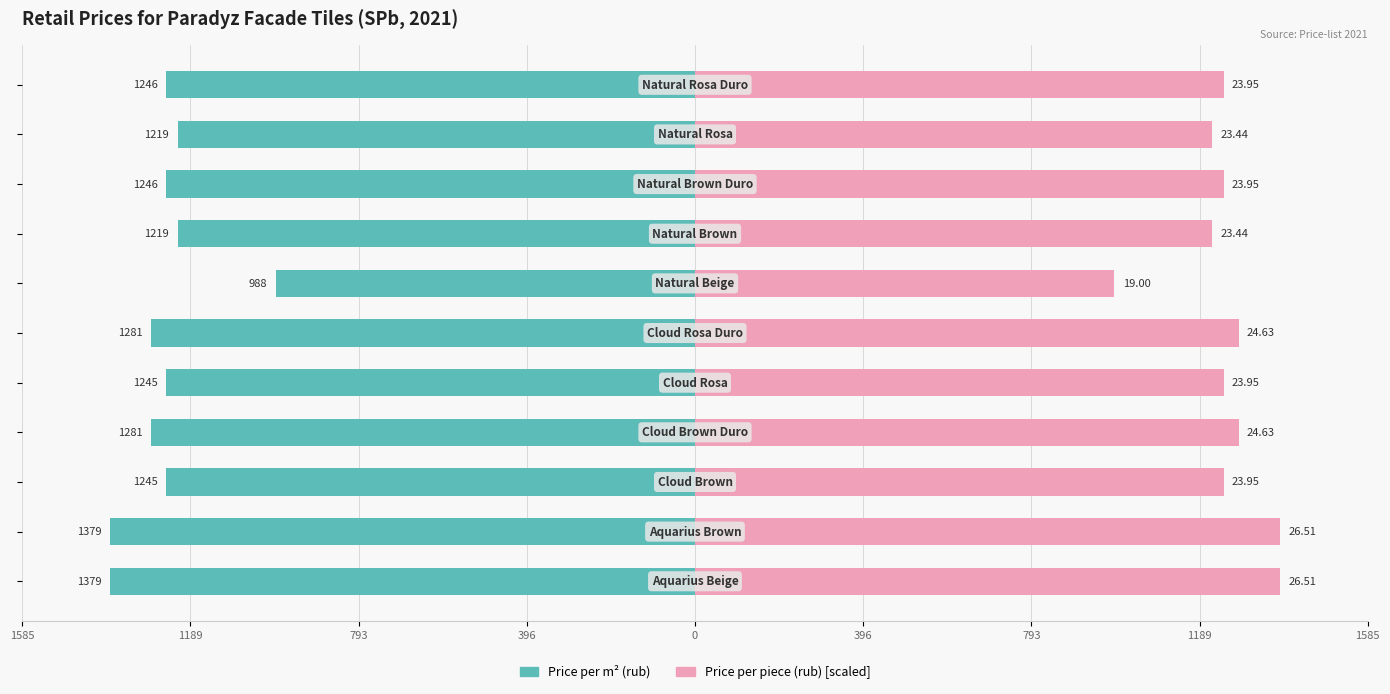

What is the difference between the maximum and minimum values in the Price per m2 (rub) series?

390.5